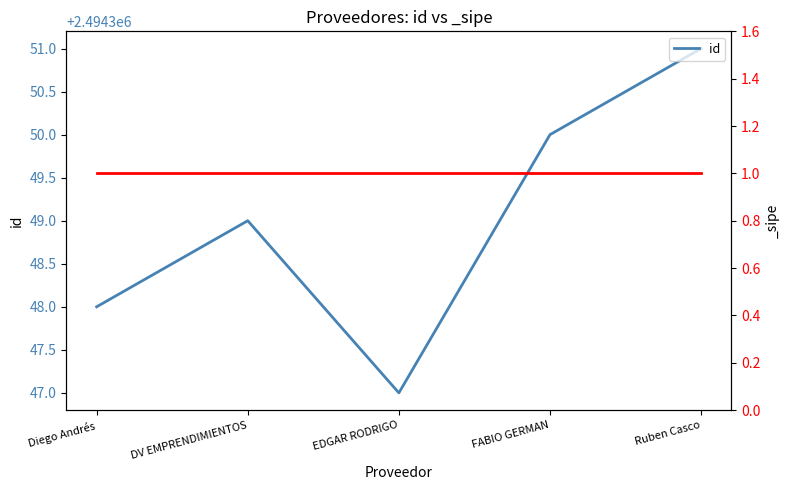

The value at EDGAR RODRIGO is 2494347. True or false?

True